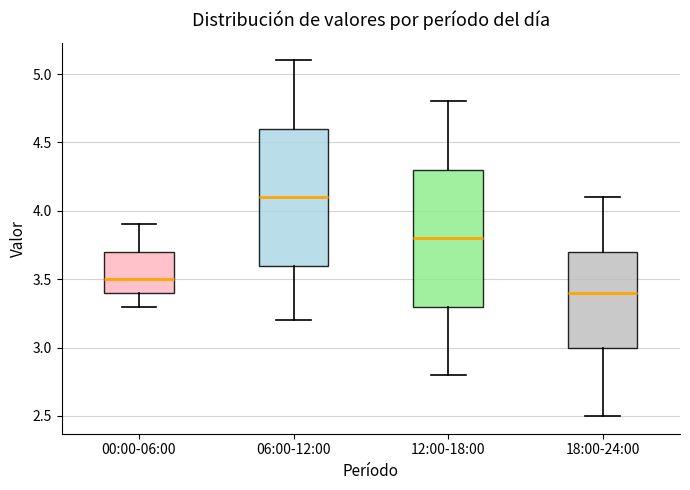

Reading left to right, read every box against the y-axis: the position of its median line, the range the box covers, and the ends of its whiskers. The values are not printed on the chart, so give them approximately, as read against the axis.

00:00-06:00: median 3.5, box 3.4 to 3.7, whiskers 3.3 to 3.9
06:00-12:00: median 4.1, box 3.6 to 4.6, whiskers 3.2 to 5.1
12:00-18:00: median 3.8, box 3.3 to 4.3, whiskers 2.8 to 4.8
18:00-24:00: median 3.4, box 3.0 to 3.7, whiskers 2.5 to 4.1